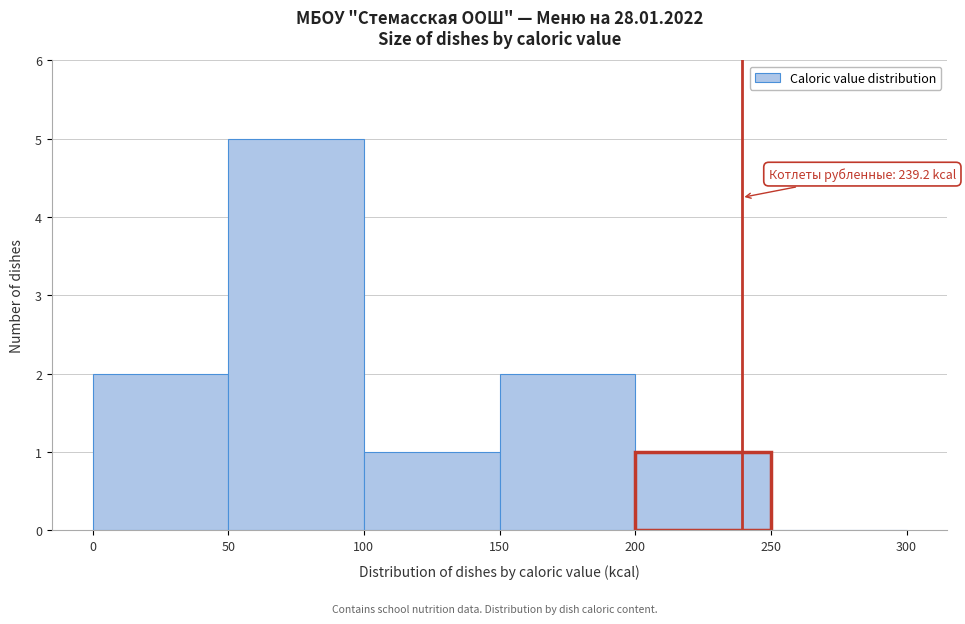

Which range on the x-axis has the tallest bar?

50 to 100